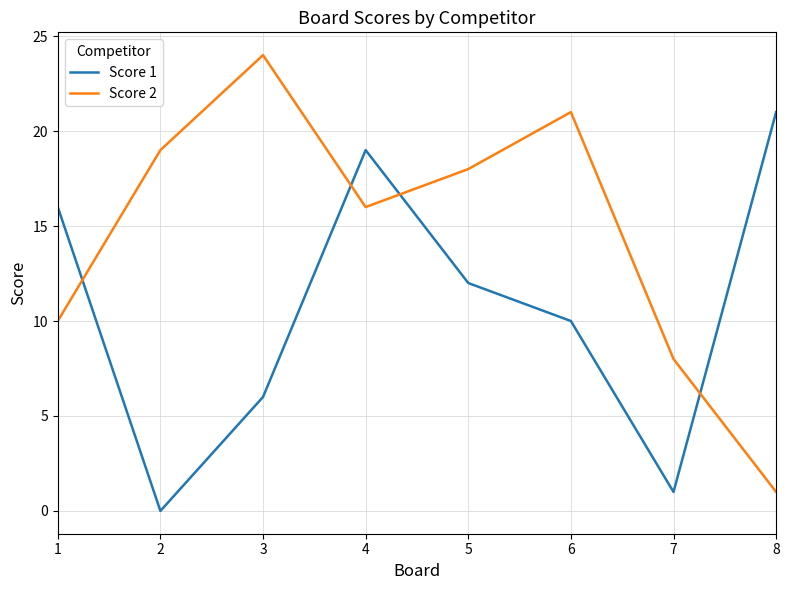

At which category is the sum across all series the highest?

4